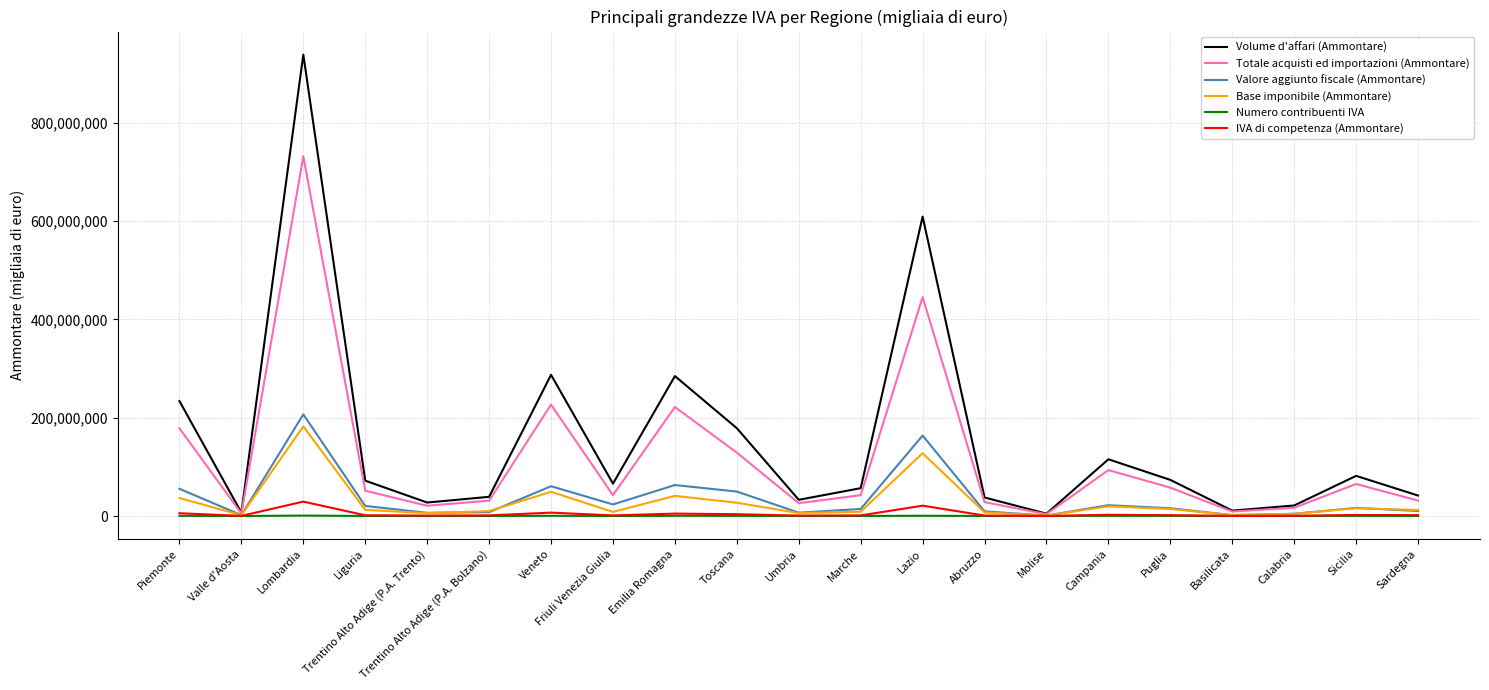

Which series has the largest total across all categories?

Volume d'affari (Ammontare)